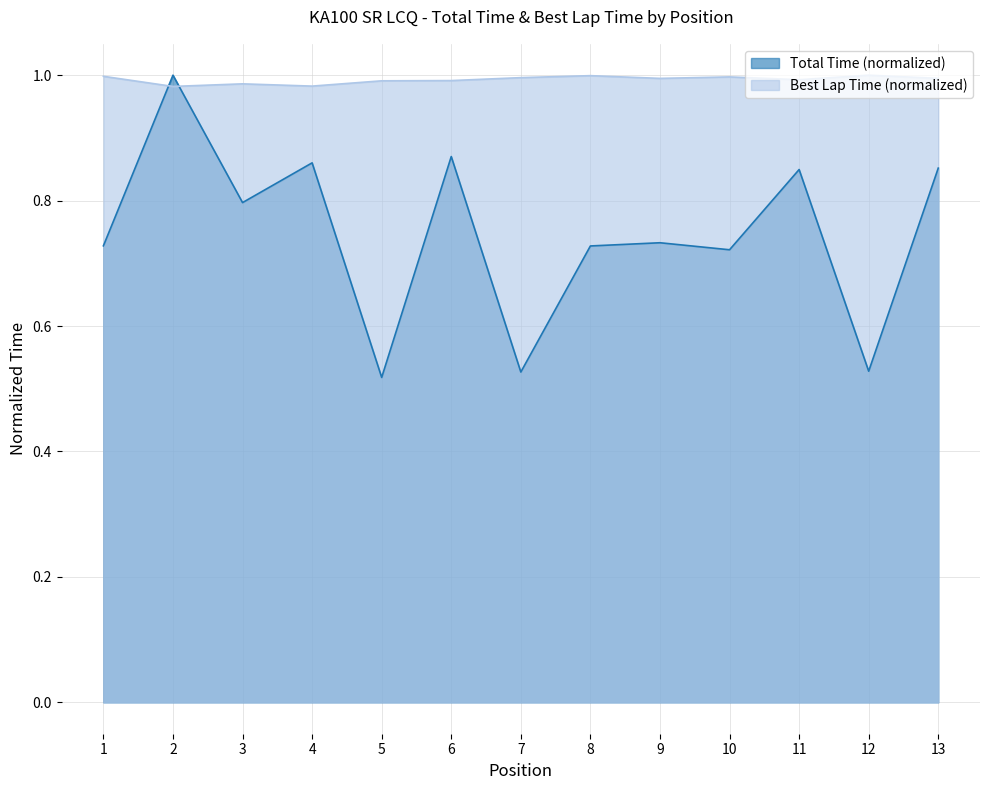

Which series has the widest spread of values?

Total Time (normalized)